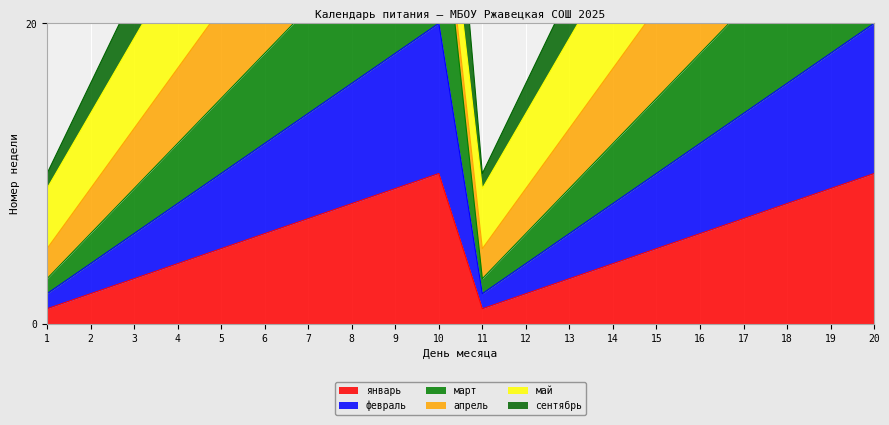

True or false: январь has a value of 8 at 18.

True